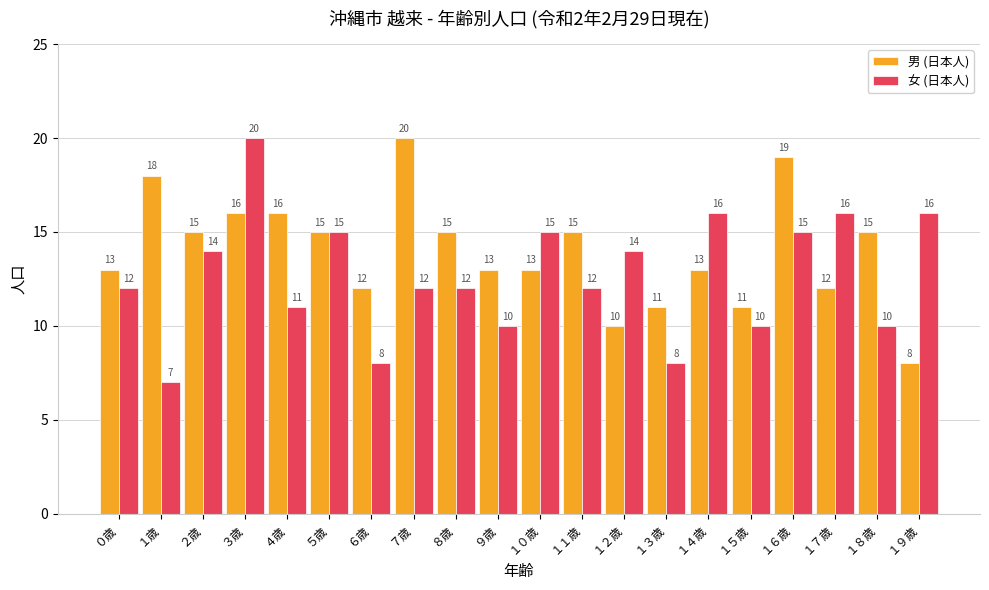

What position from the right is ６歳?

14